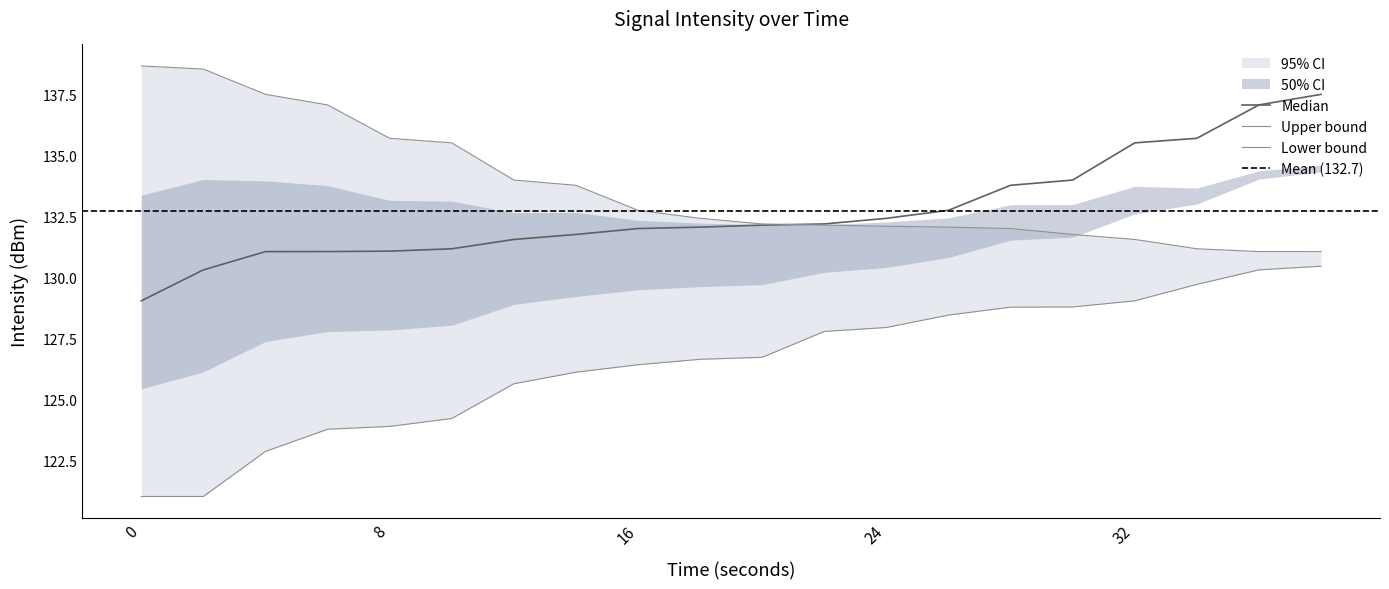

Does the chart have visible grid lines?

No